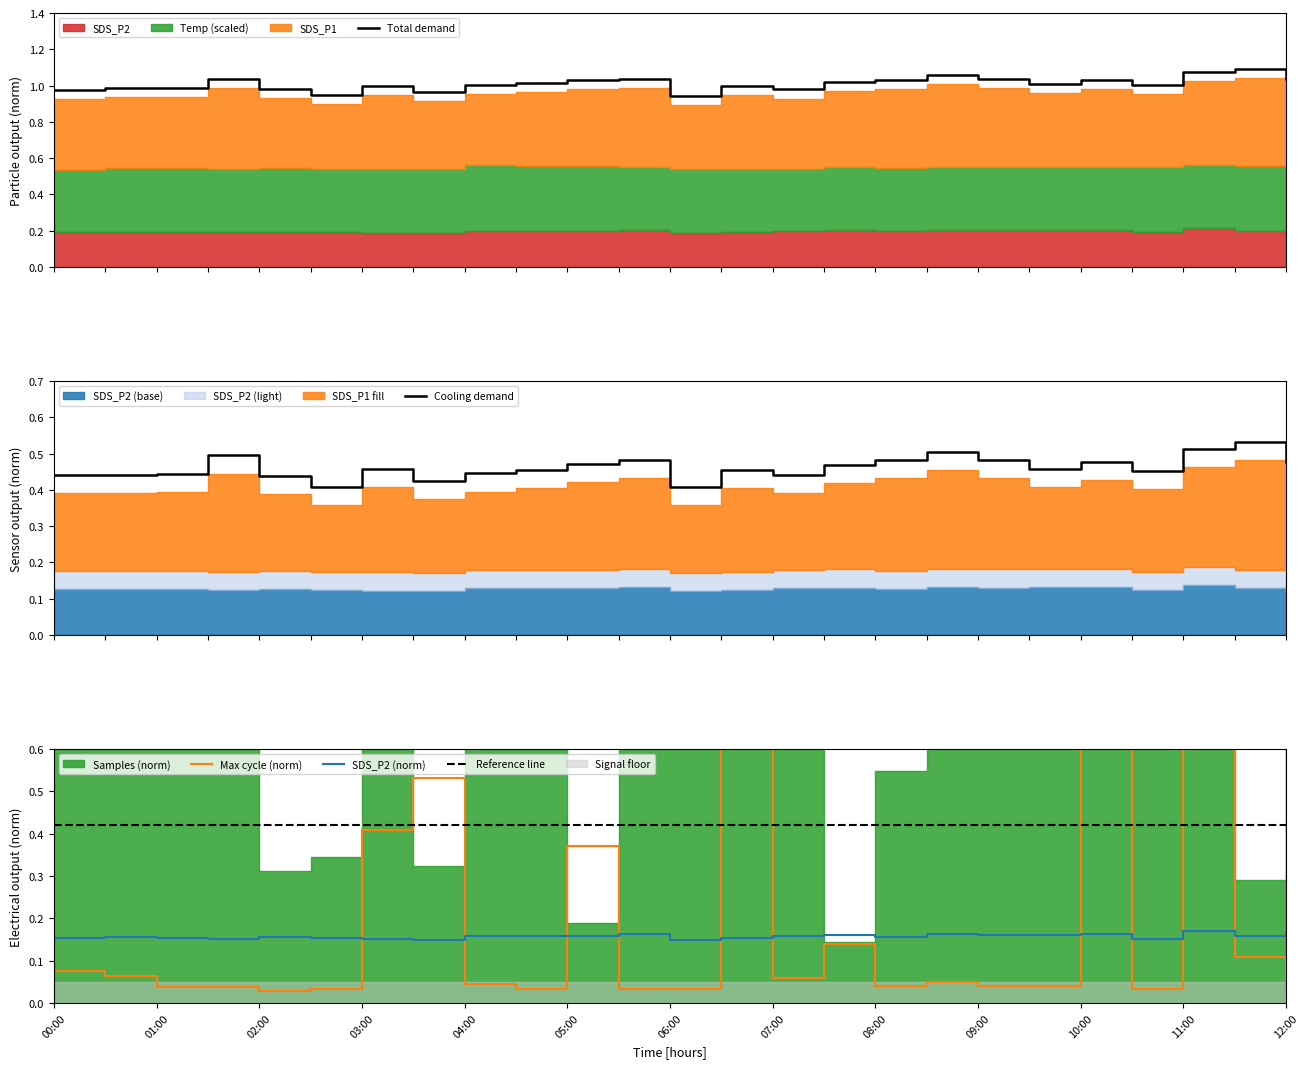

True or false: SDS_P2 (norm) has a value of 0.1 at 11:00.

False